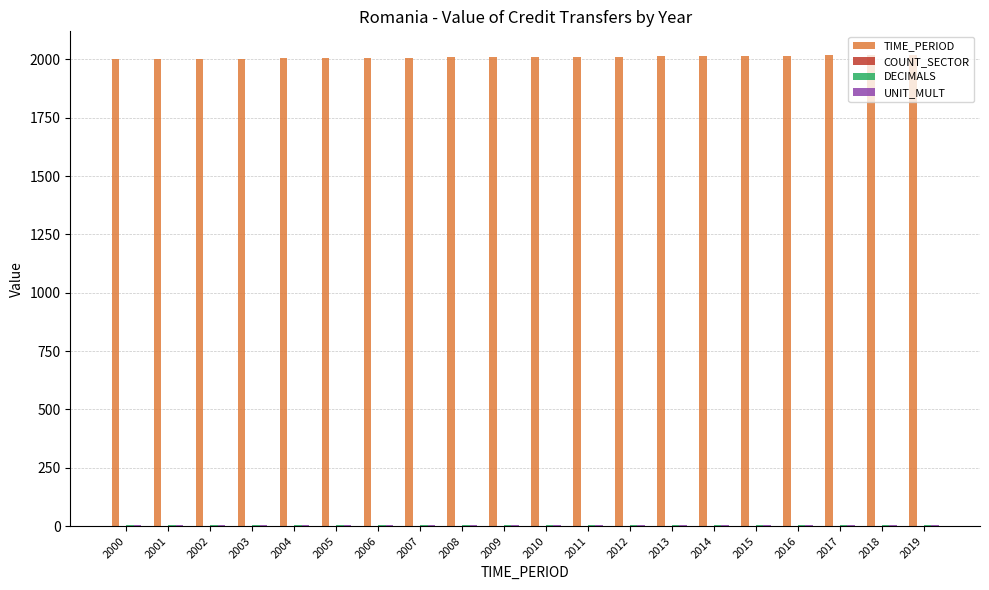

Which series has the largest total across all categories?

TIME_PERIOD